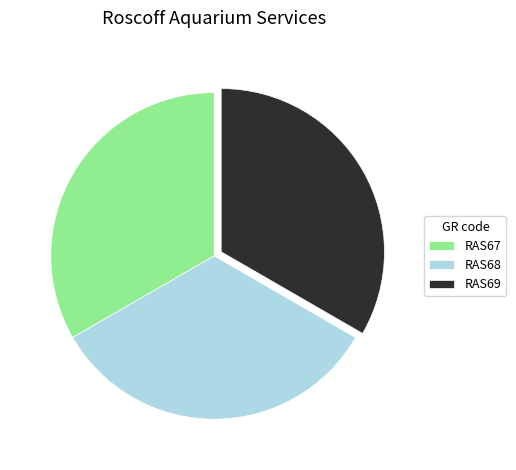

Is there a majority slice in this chart?

No